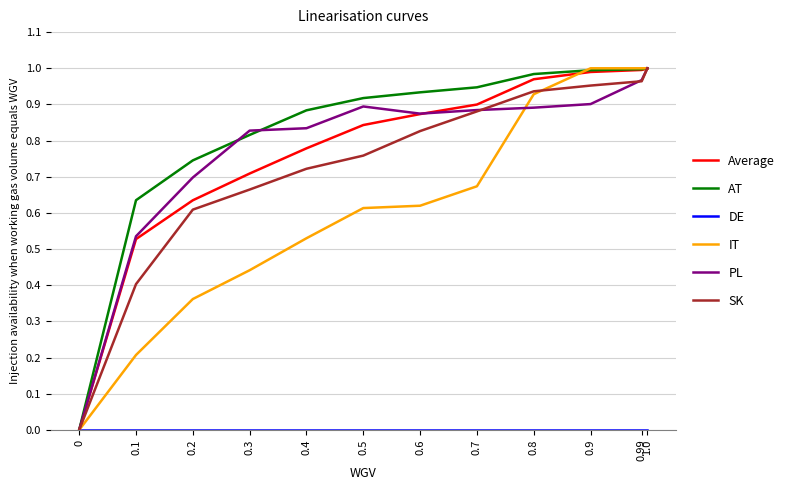

What is the difference between the AT values at 0.1 and 0.7?

0.3